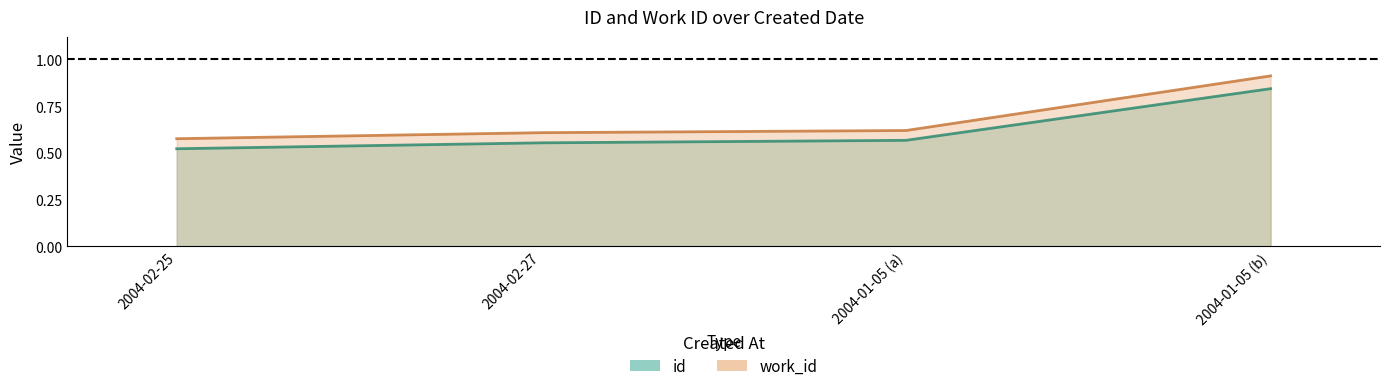

Is the value of id (line) at 2004-02-25 greater than the value of work_id (line) at 2004-01-05 (b)?

No